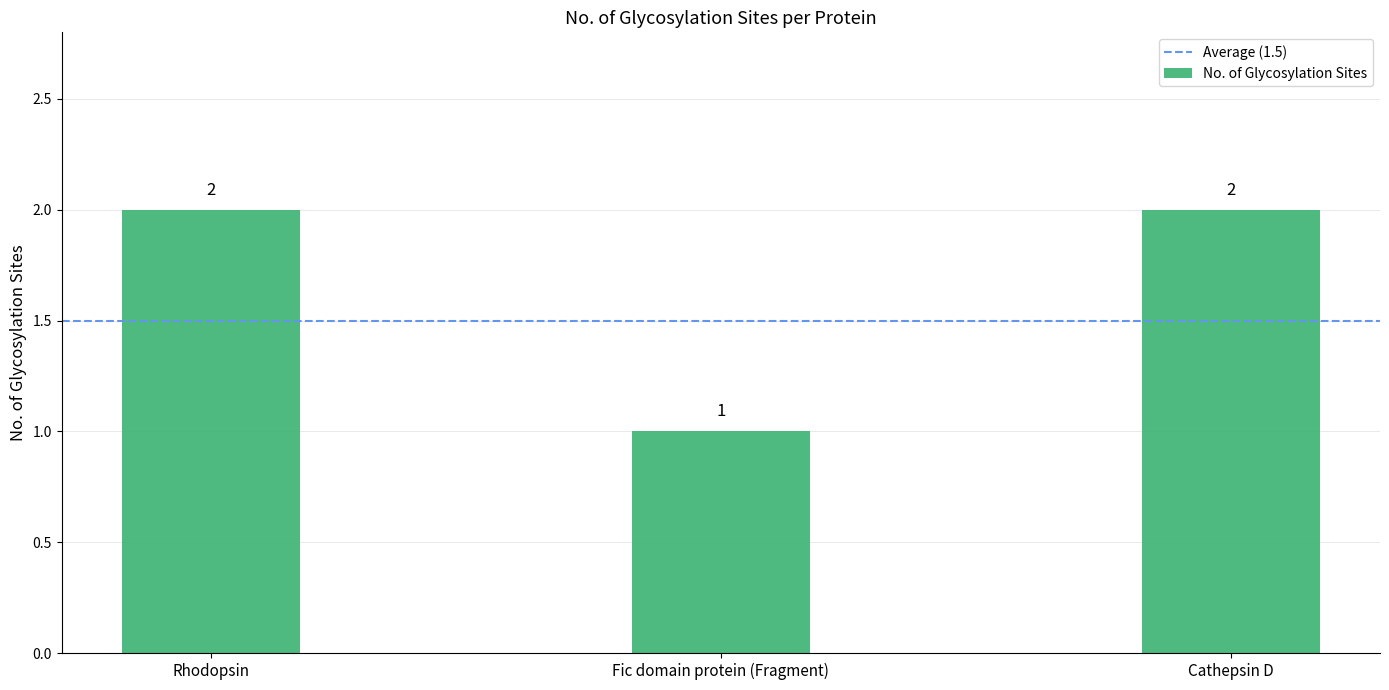

True or false: the data shows 2 at Rhodopsin.

True